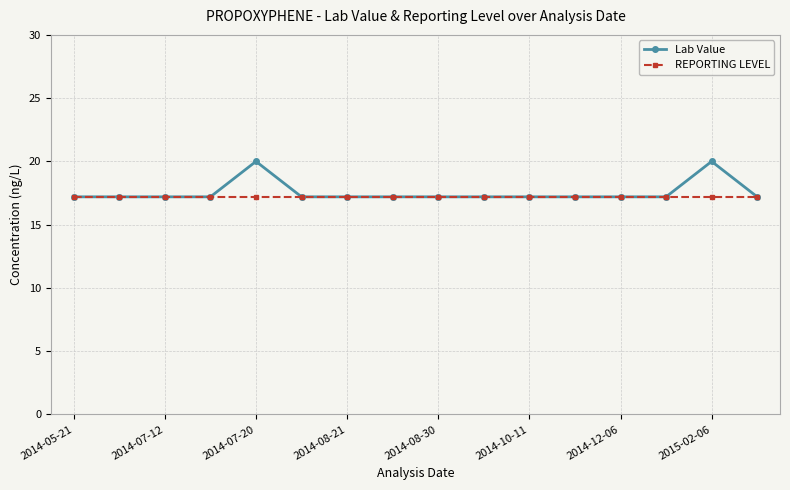

What is the value of the Lab Value point at the 1st from the left?

17.2